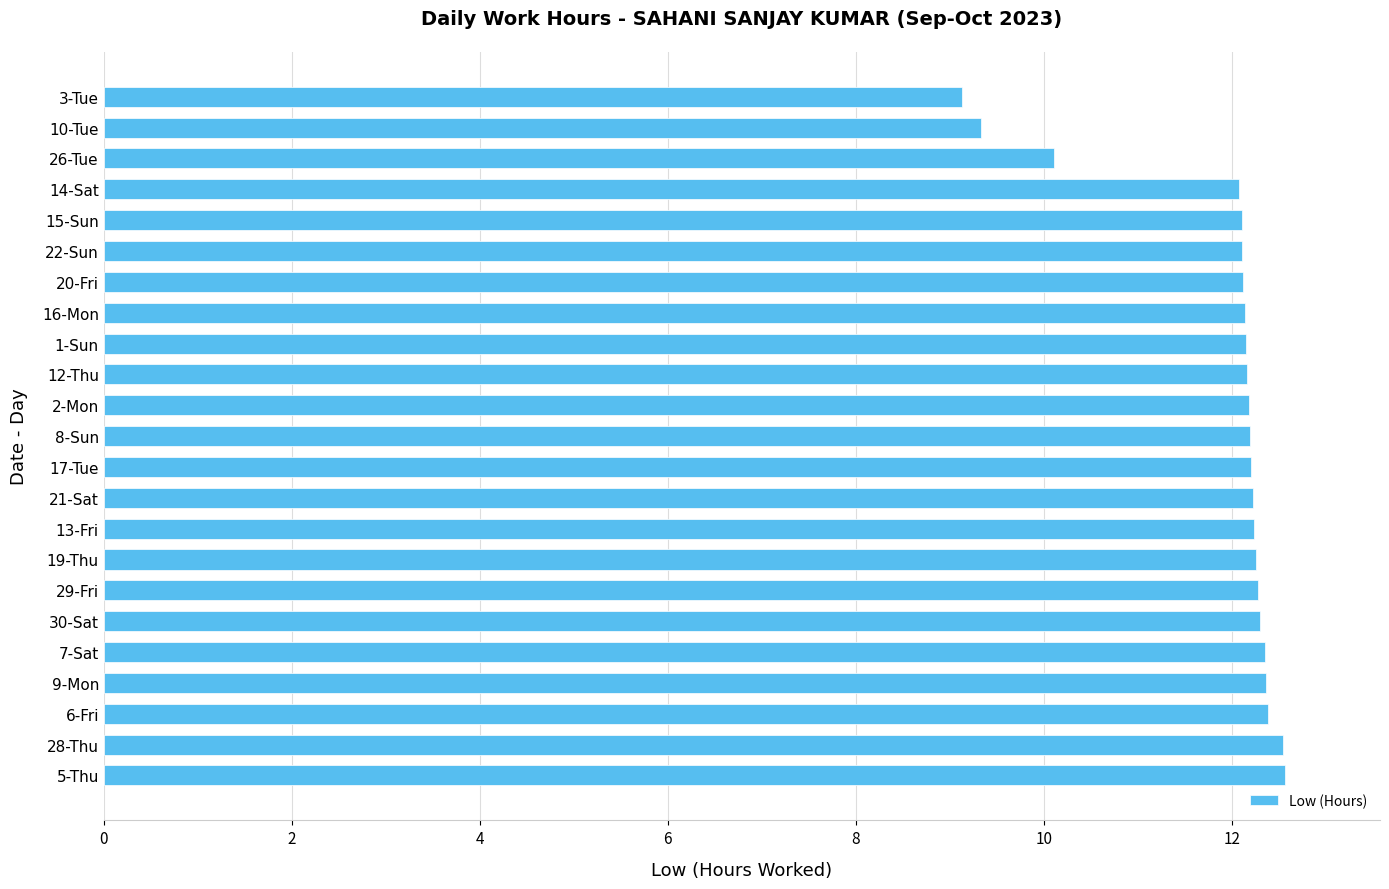

What is the smallest value displayed?

9.1